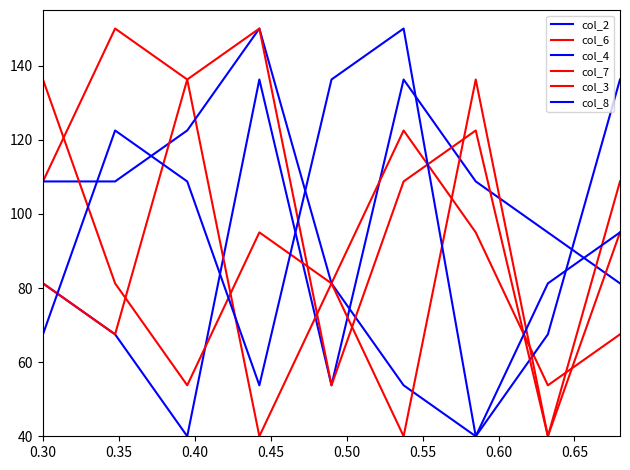

What is the sum of all col_3 values?

772.5